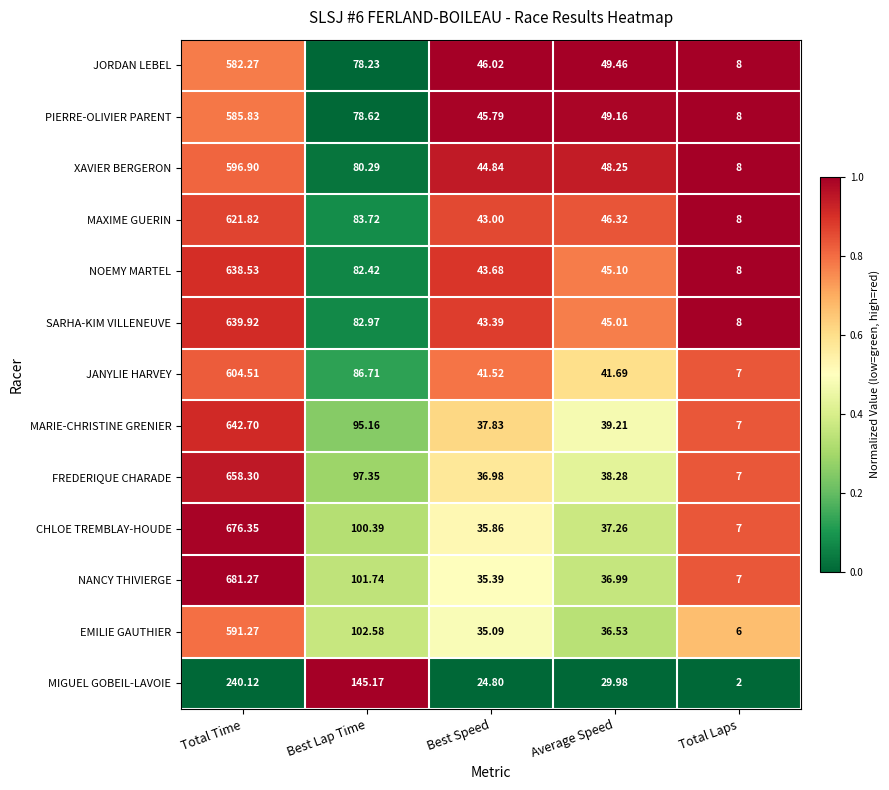

Between Best Lap Time and Best Speed, which series saw the biggest shift?

MIGUEL GOBEIL-LAVOIE